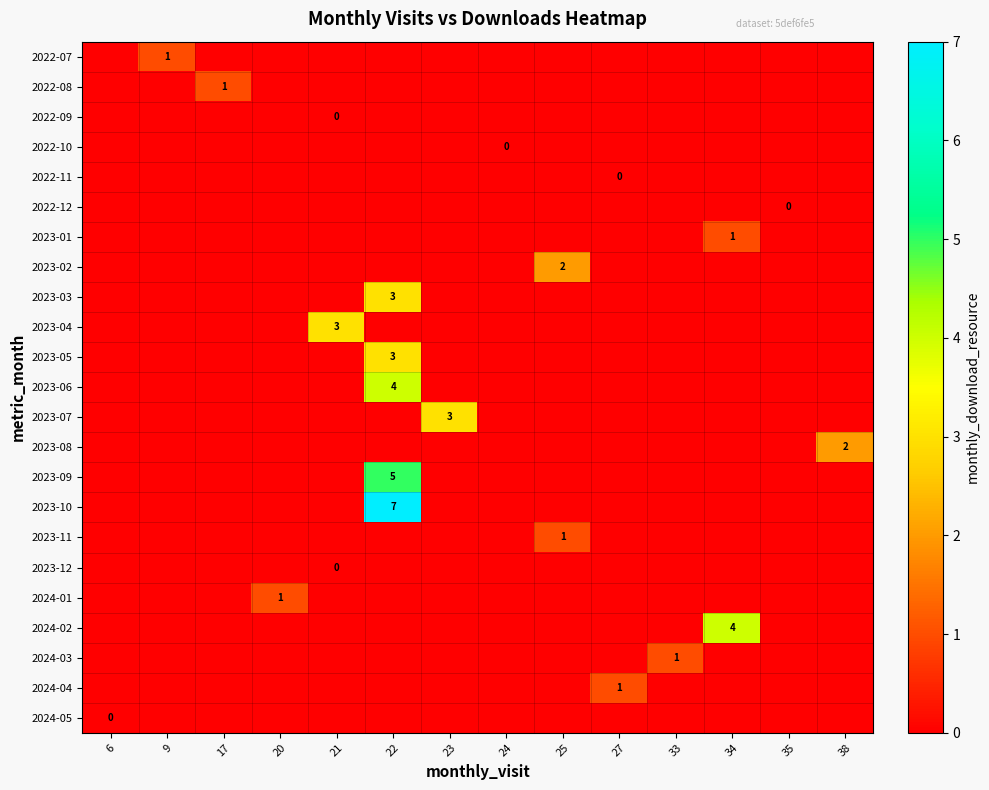

Is it true that 2023-06 equals 1 at 22?

False